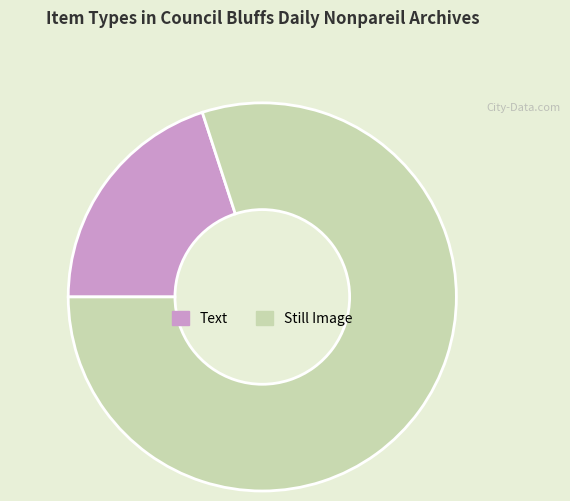

Does any single category account for the majority?

Yes